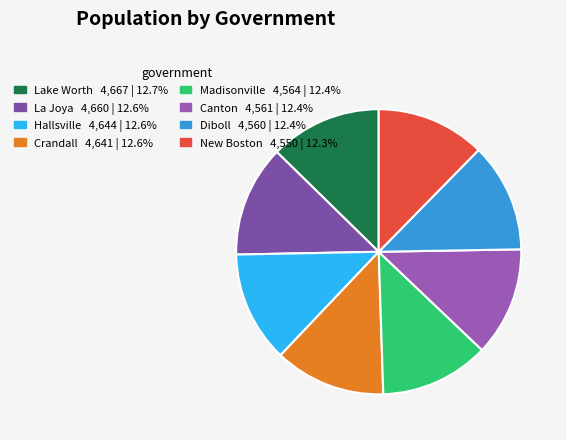

Count the number of slices in the pie.

8